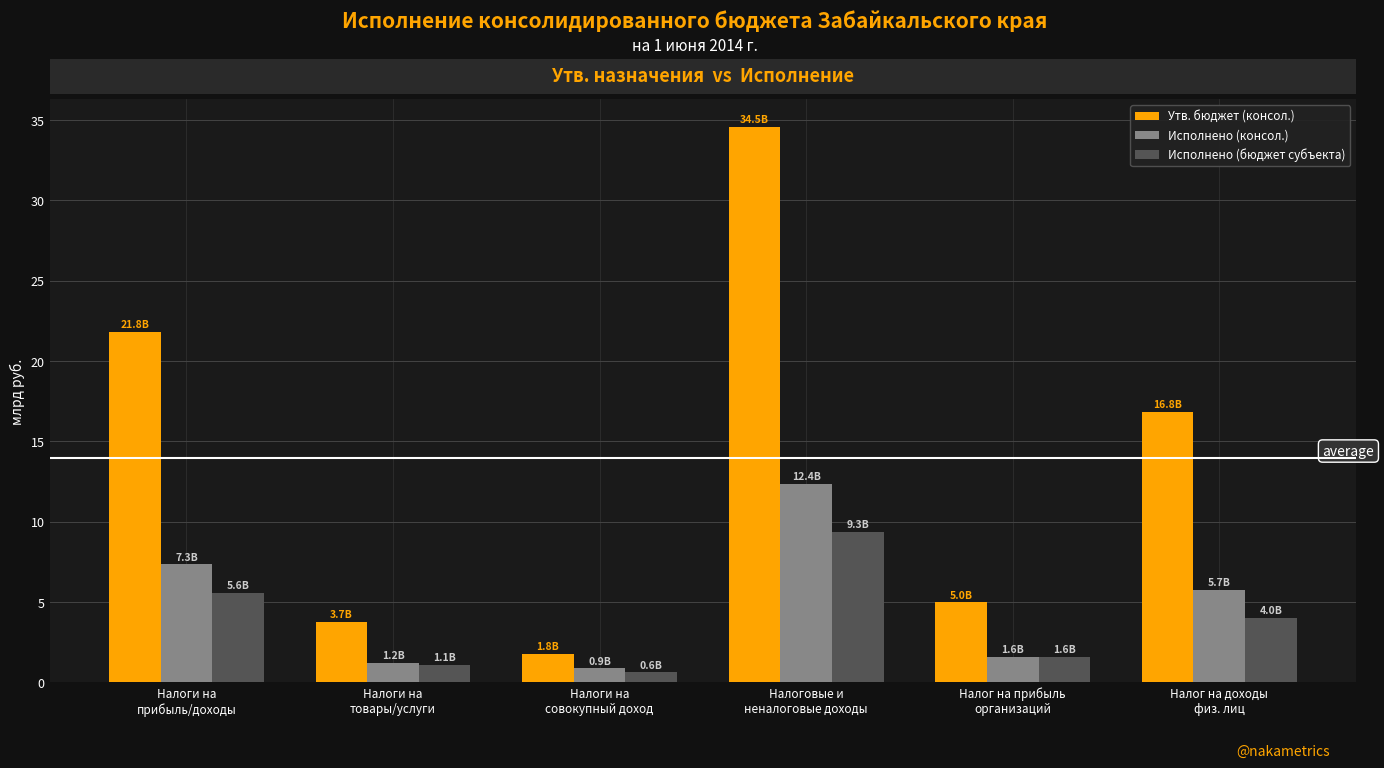

What is the sum of all Исполнено (консол.) values?

29.1